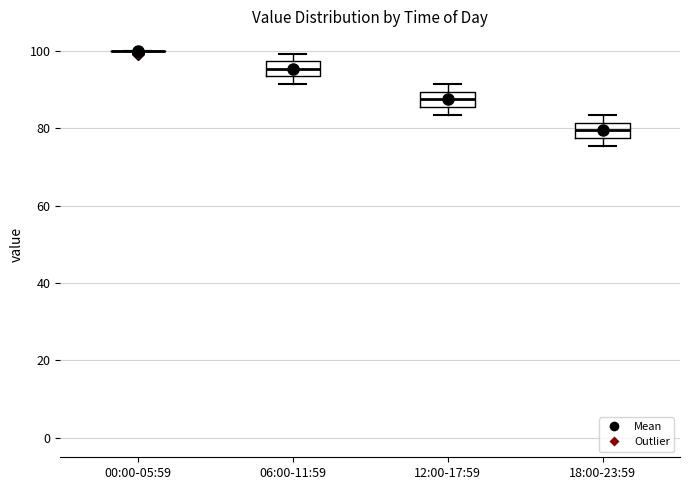

Reading left to right, read every box against the y-axis: the position of its median line, the range the box covers, and the ends of its whiskers. The values are not printed on the chart, so give them approximately, as read against the axis.

00:00-05:59: box collapsed to a line at 100, whiskers 100 to 100
06:00-11:59: median 96, box 94 to 98, whiskers 92 to 100
12:00-17:59: median 88, box 86 to 90, whiskers 84 to 92
18:00-23:59: median 80, box 78 to 82, whiskers 76 to 84